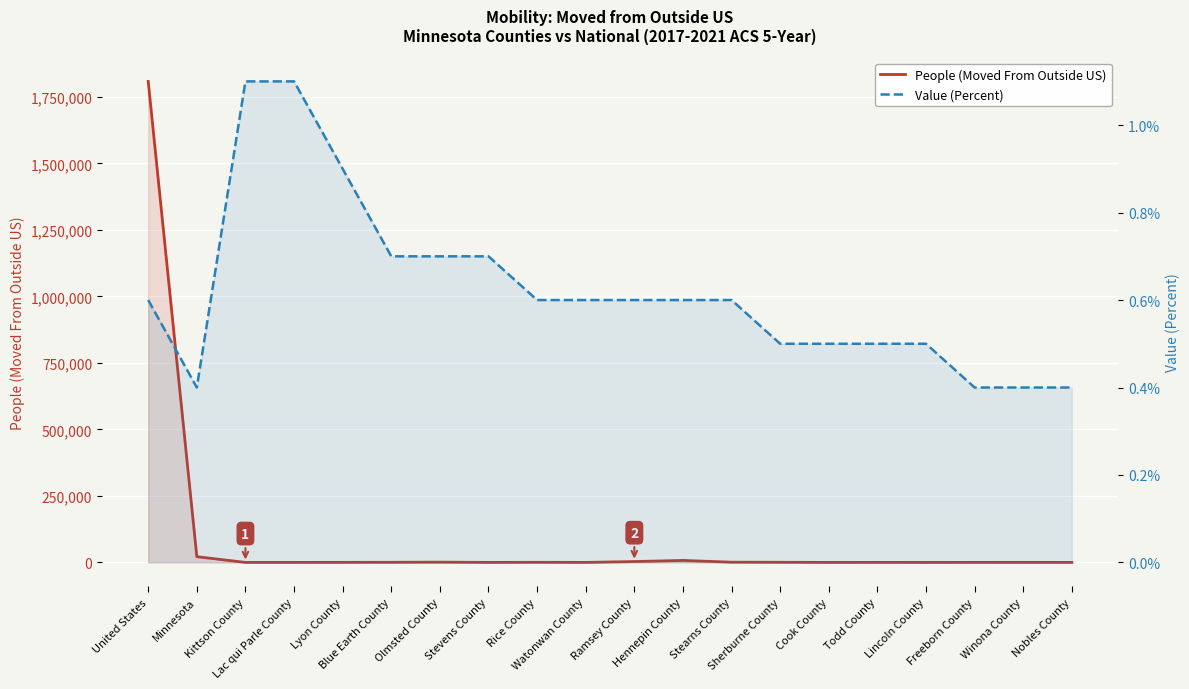

What value does the People (Moved From Outside US) series have at Rice County?

414.0